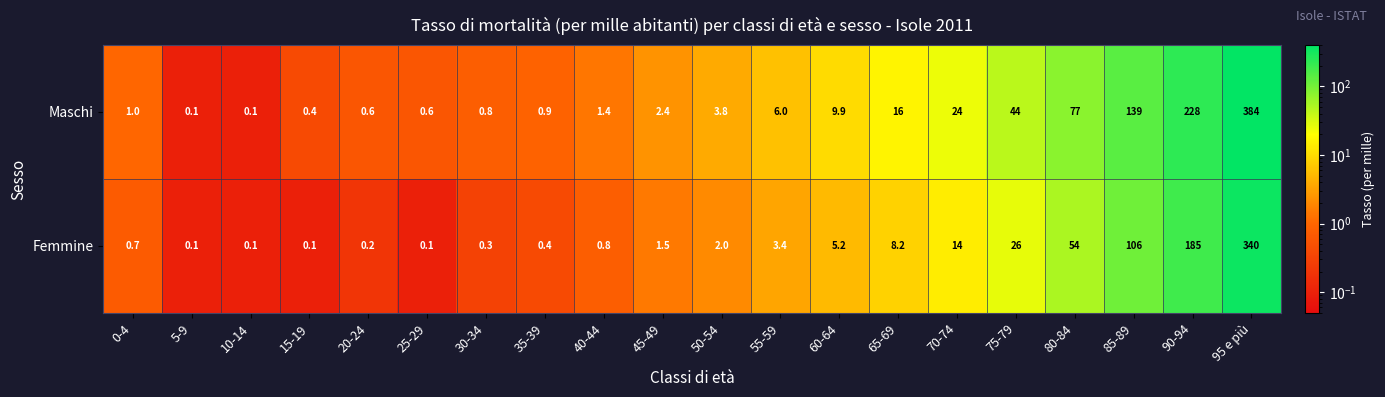

True or false: Femmine has a value of 0.3 at 20-24.

False